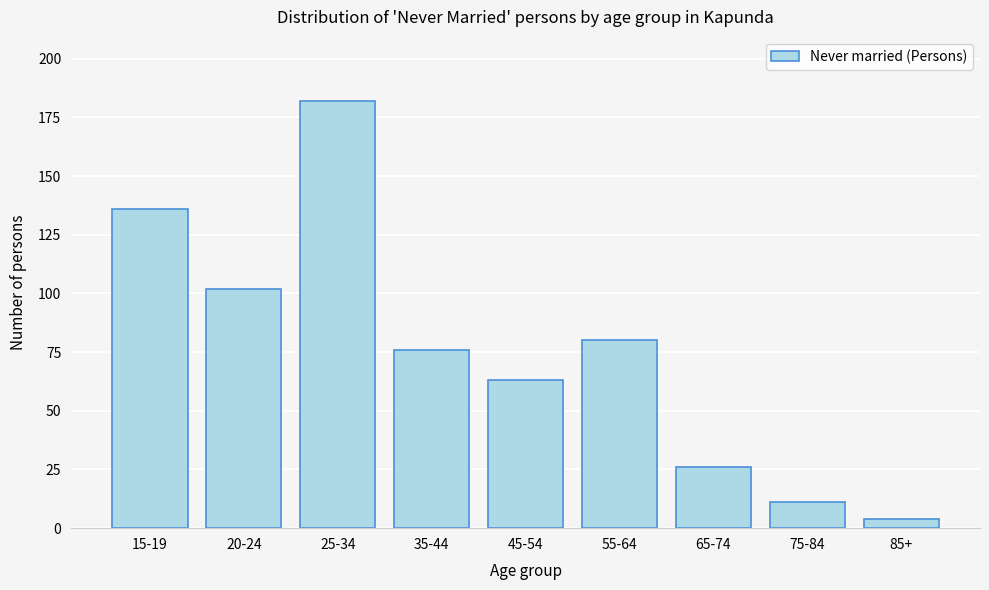

Reading left to right, what are all the values shown in this chart?

136	102	182	76	63	80	26	11	4